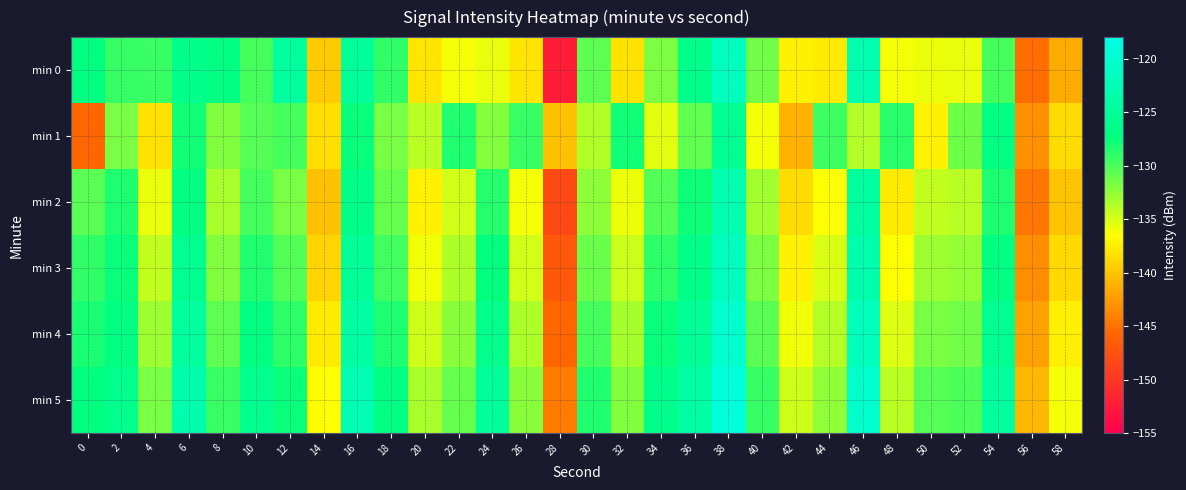

Which label corresponds to the largest value in the chart?

38